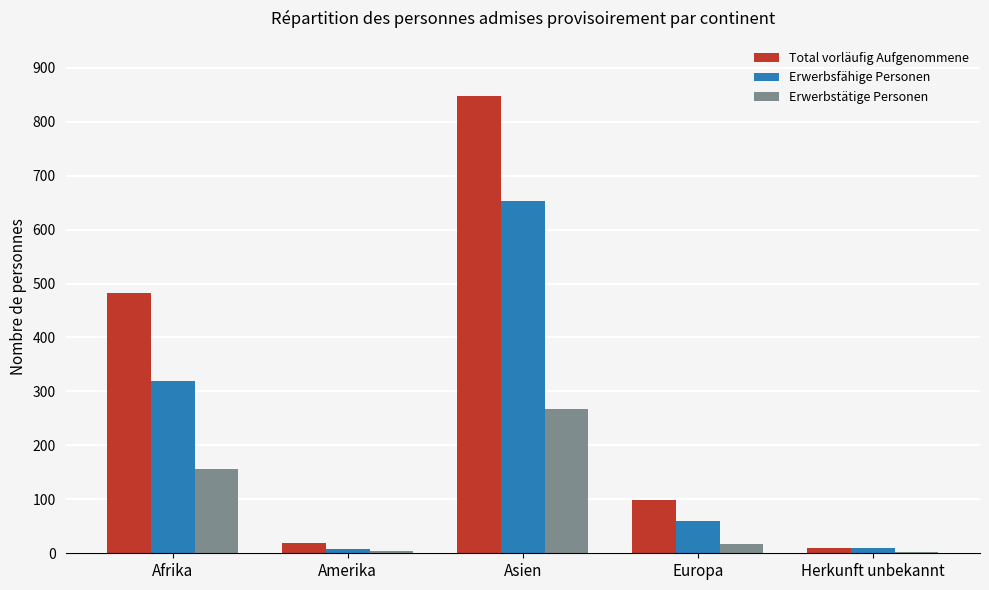

True or false: Erwerbstätige Personen has a value of 267 at Asien.

True